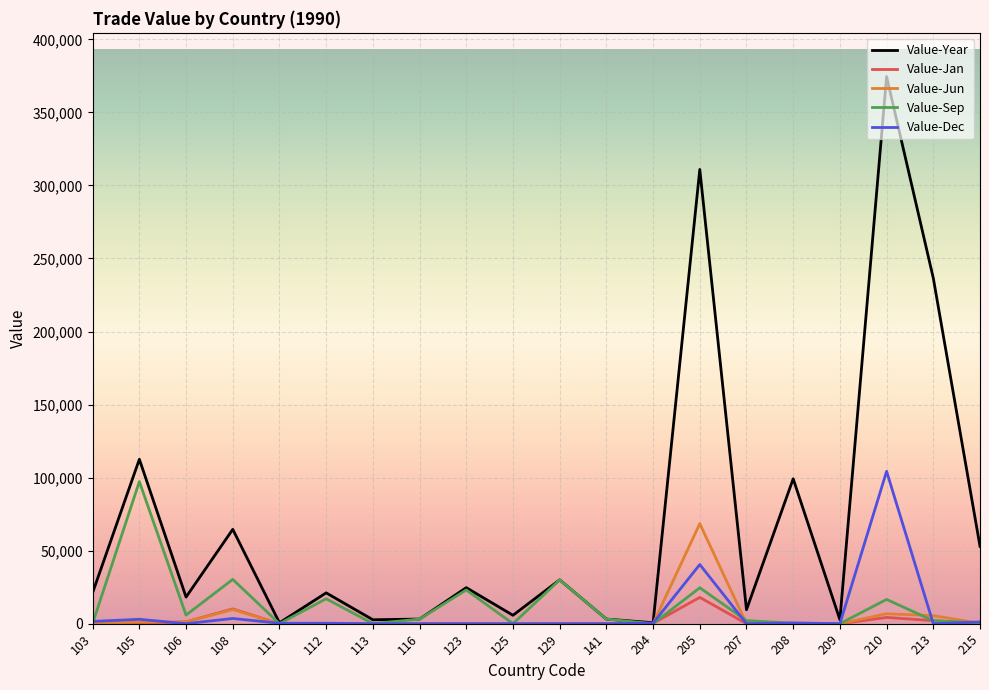

The value of Value-Jan at 103 is 300. True or false?

True